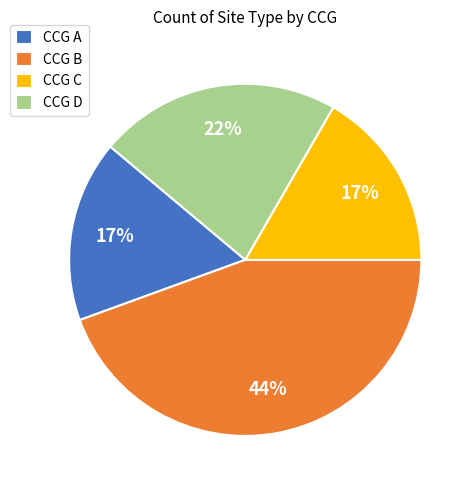

To the nearest percent, what portion does CCG B represent?

44%